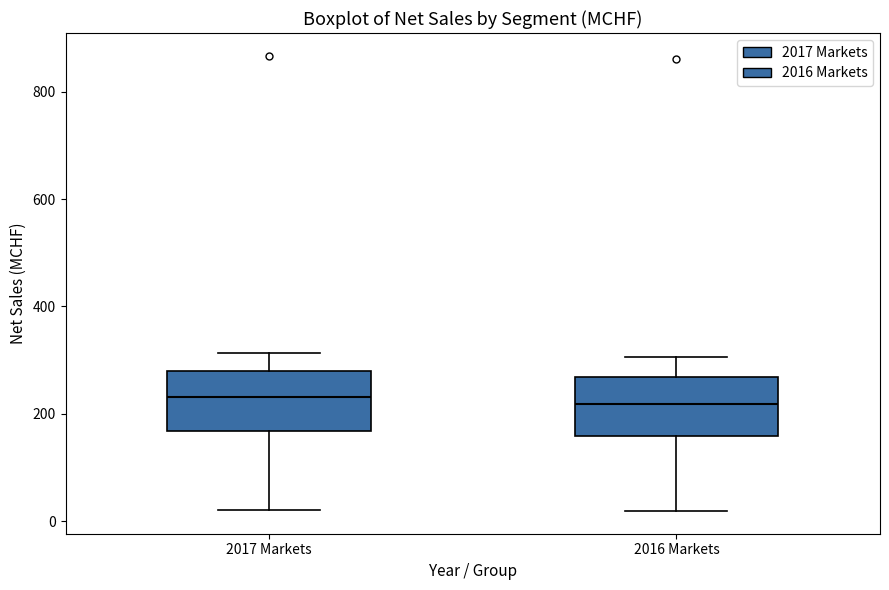

Reading left to right, read every box against the y-axis: the position of its median line, the range the box covers, and the ends of its whiskers. The values are not printed on the chart, so give them approximately, as read against the axis.

2017 Markets: median 240, box 160 to 280, whiskers 20 to 320
2016 Markets: median 220, box 160 to 260, whiskers 20 to 300